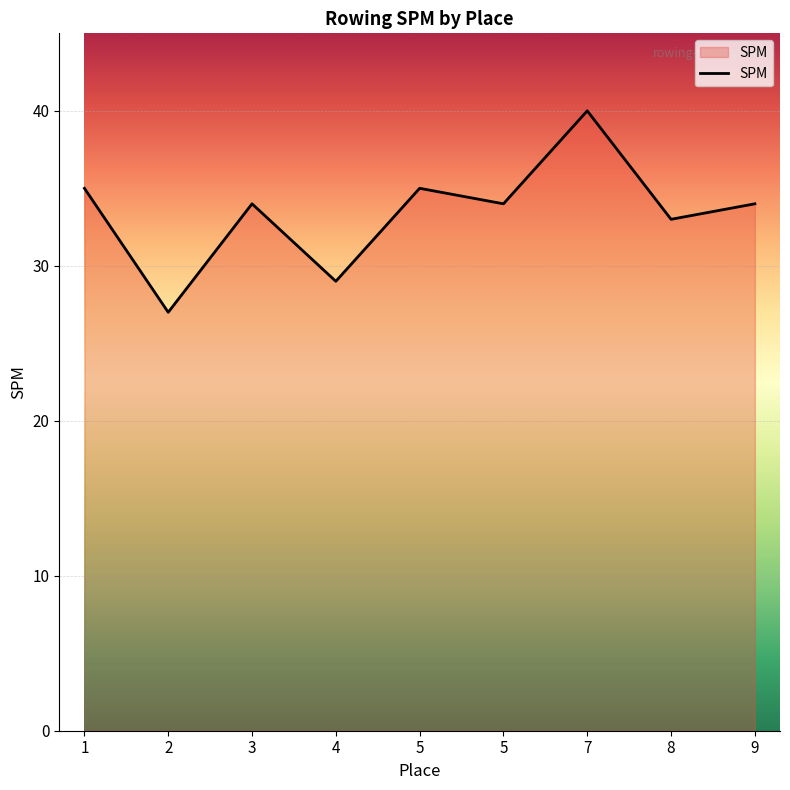

What is the value of the 9th point from the left?

34